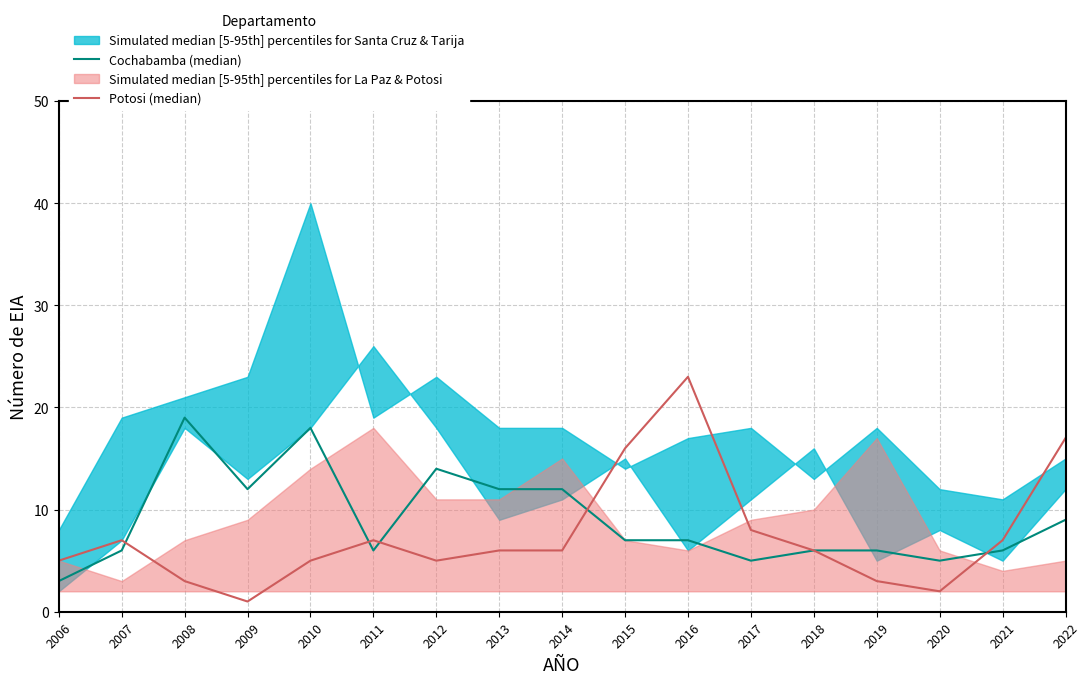

What is the lowest value of the Potosi (median) series?

1